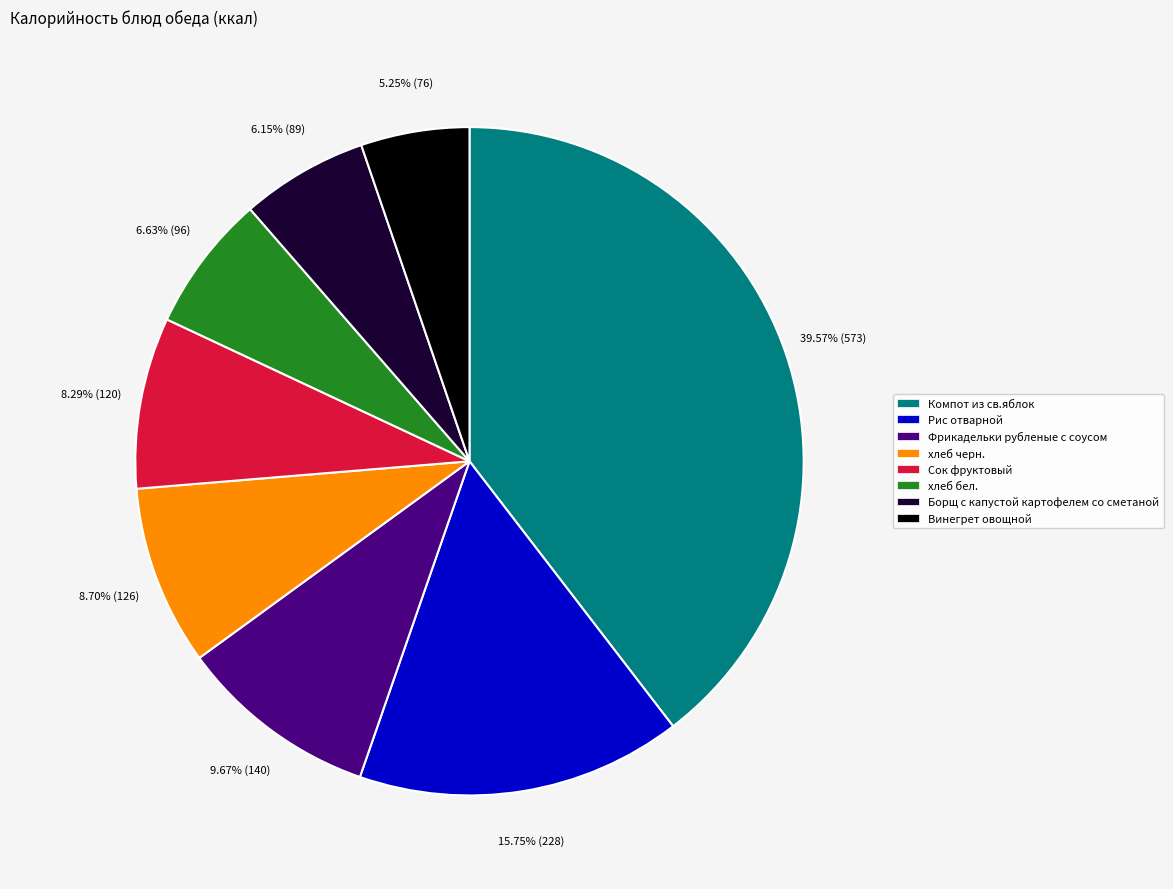

To the nearest percent, what percentage of the pie is Фрикадельки рубленые с соусом?

10%